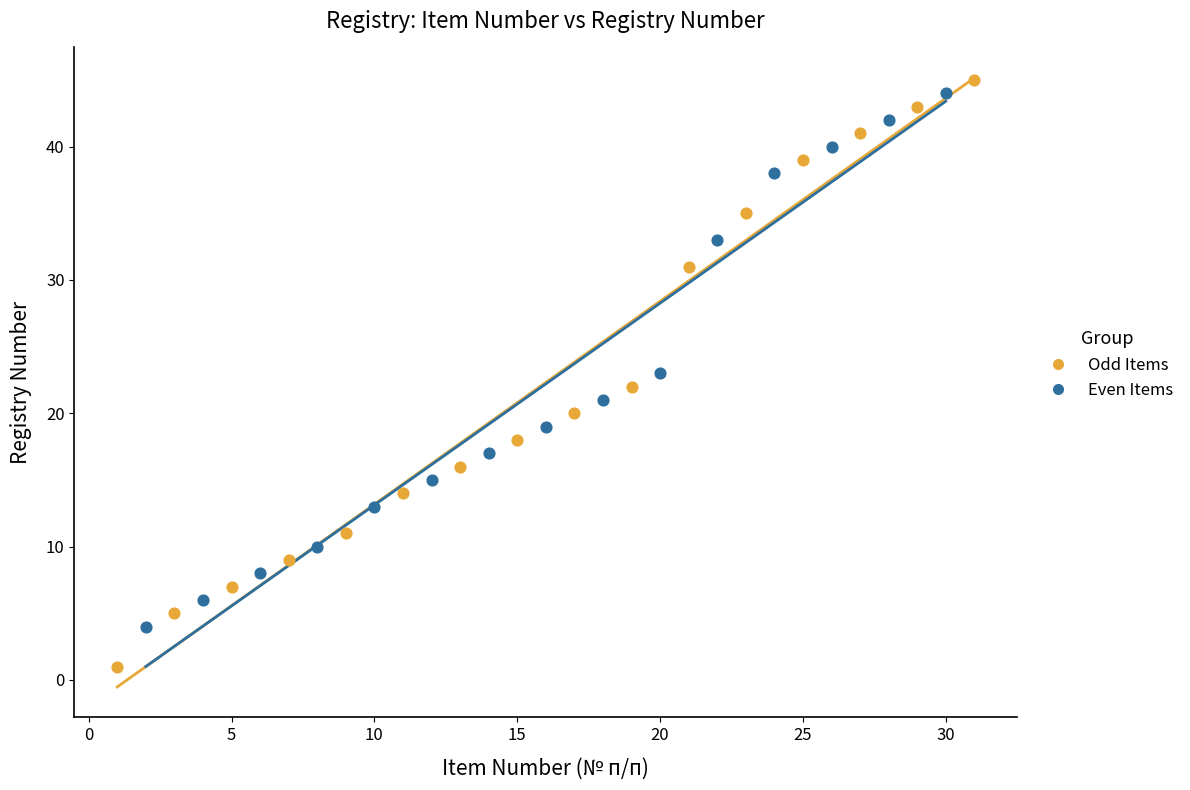

Which series has the widest spread of Y values?

Odd Items